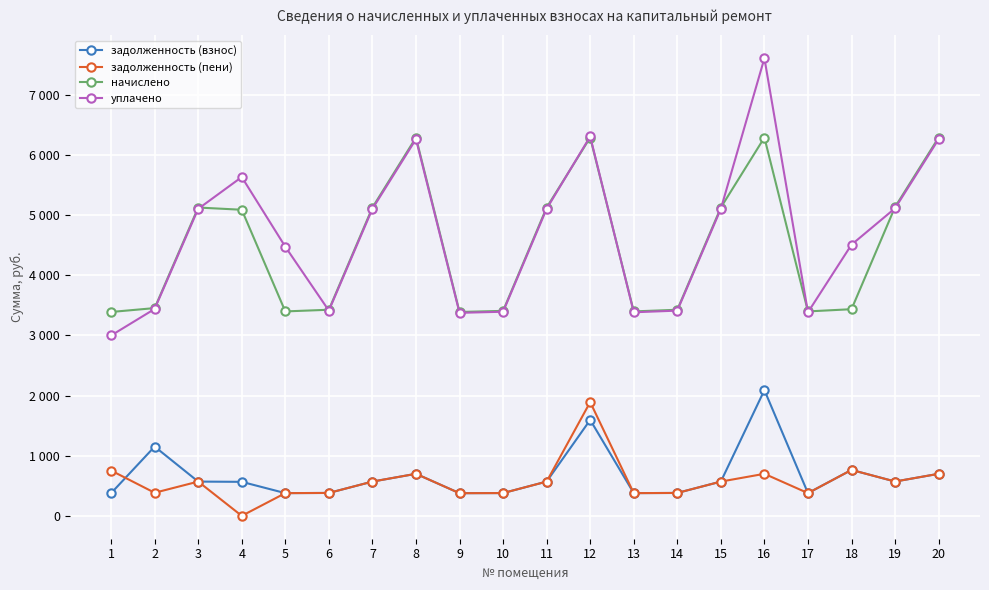

Does the chart have visible grid lines?

Yes